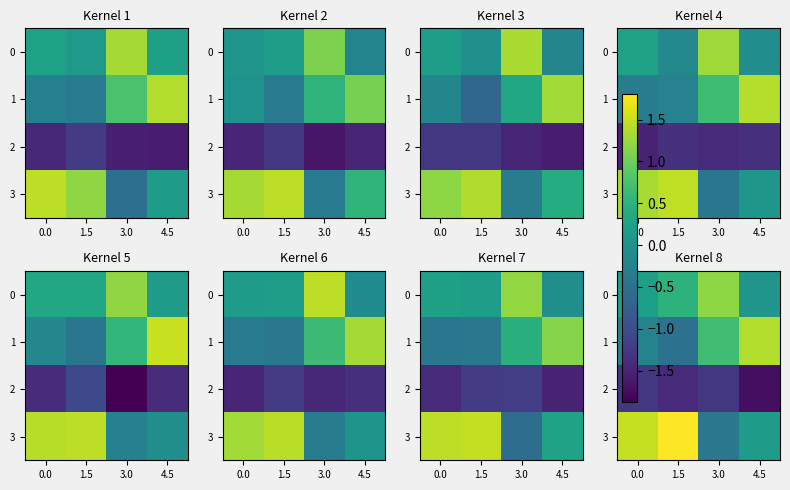

Rank the series at 0.0 from lowest to highest value.

2, 1, 0, 3